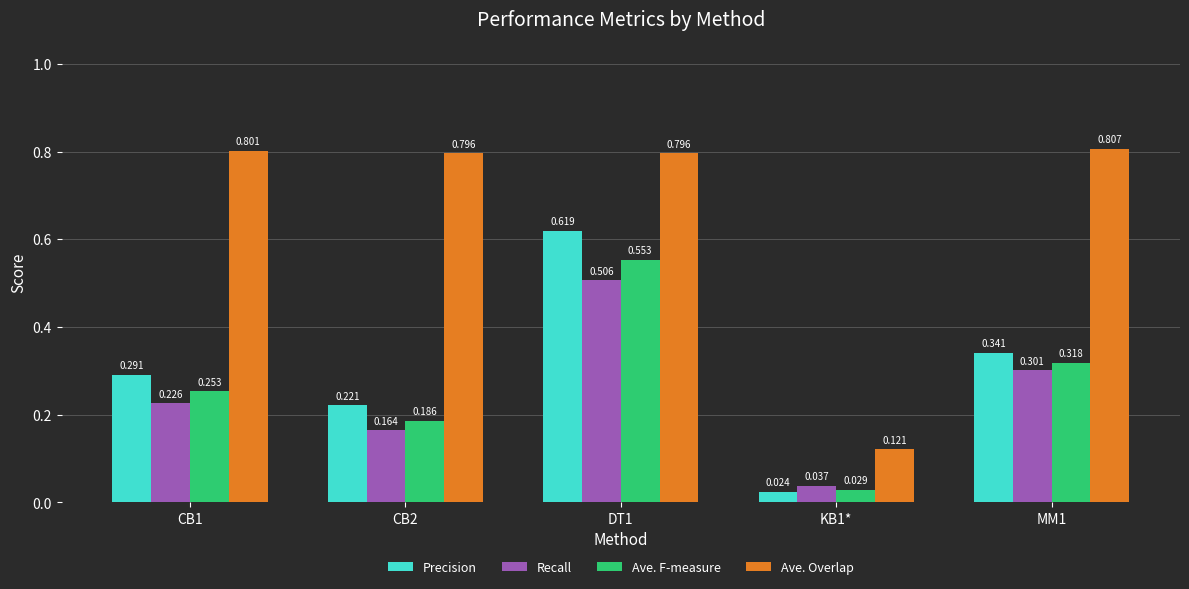

Which series has the largest total across all categories?

Ave. Overlap